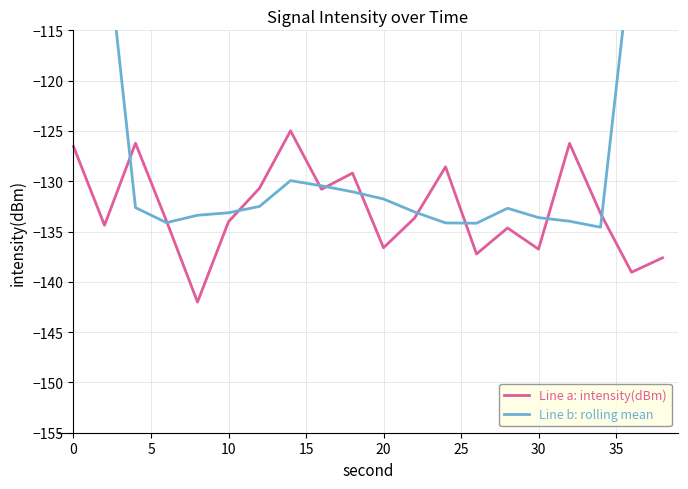

The Line a: intensity(dBm) series shows -136.6 at 20. True or false?

True